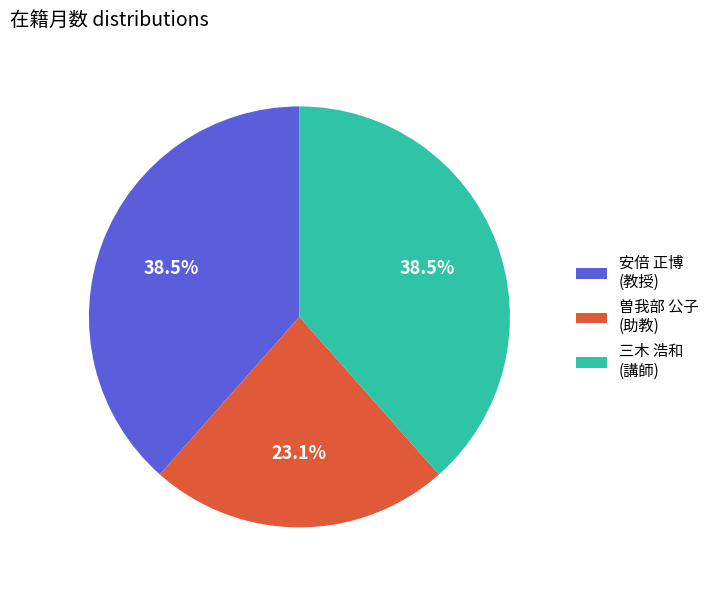

Is 曽我部 公子 (助教) the majority of the pie?

No